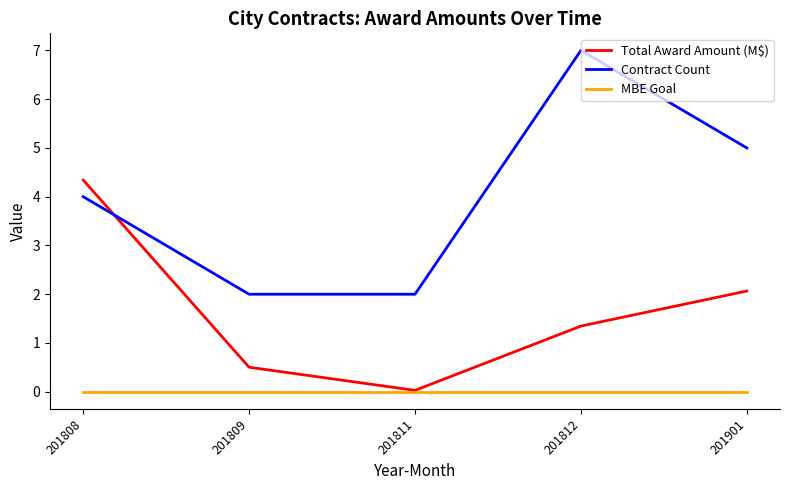

List the series in order of their peak value, highest first.

Contract Count, Total Award Amount (M$), MBE Goal